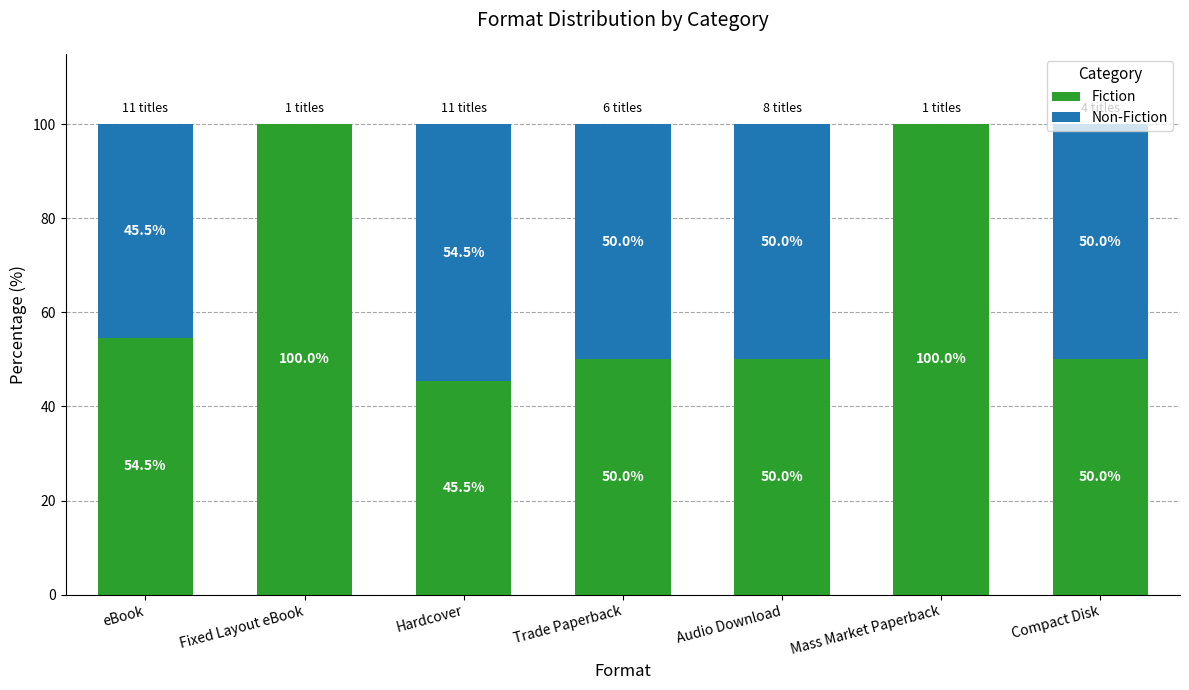

What is the difference between the Fiction values at Compact Disk and eBook?

4.5